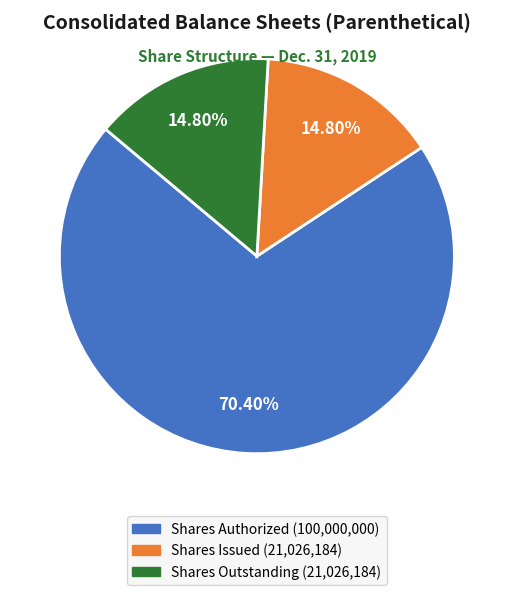

Does any single category account for the majority?

Yes